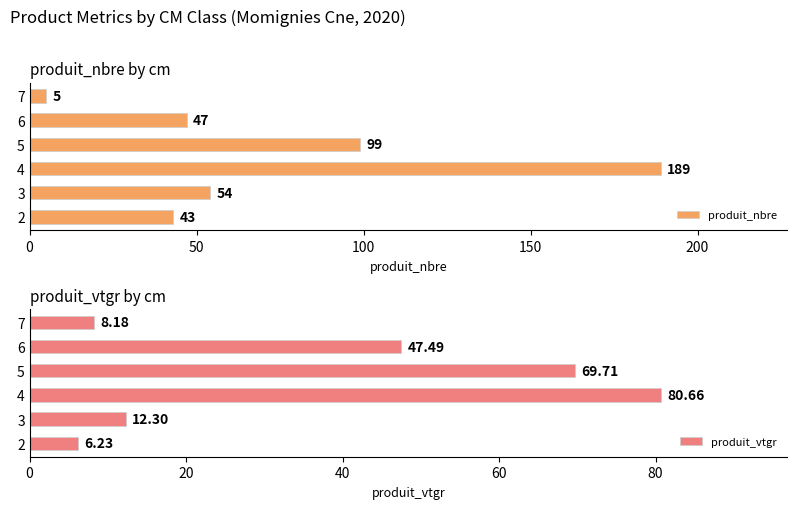

At which label does produit_nbre reach its minimum?

7